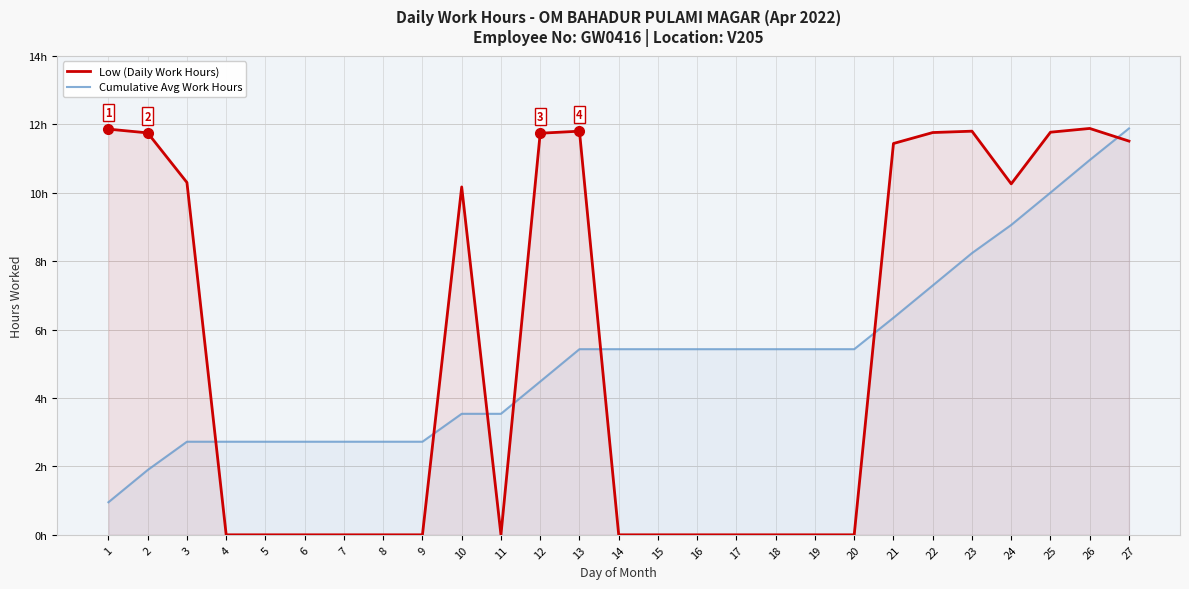

The value of Cumulative Avg Work Hours at 9 is 1.4. True or false?

False